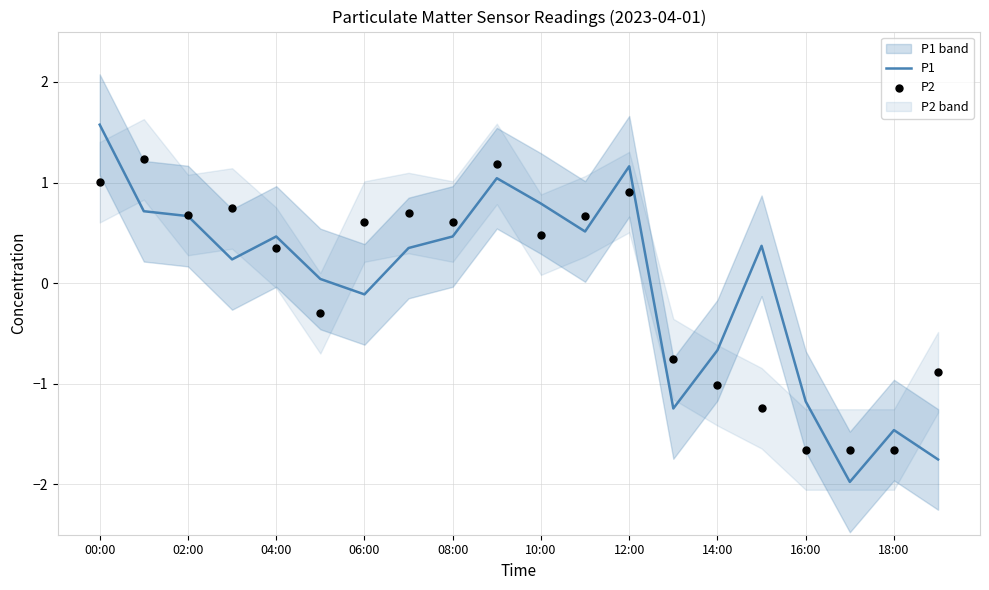

Which series has the largest Y range (max minus min)?

P1